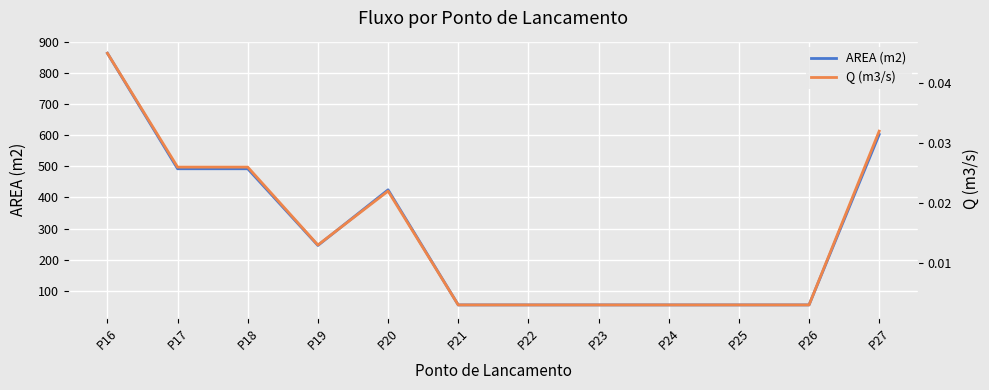

Count the number of categories in the chart.

12